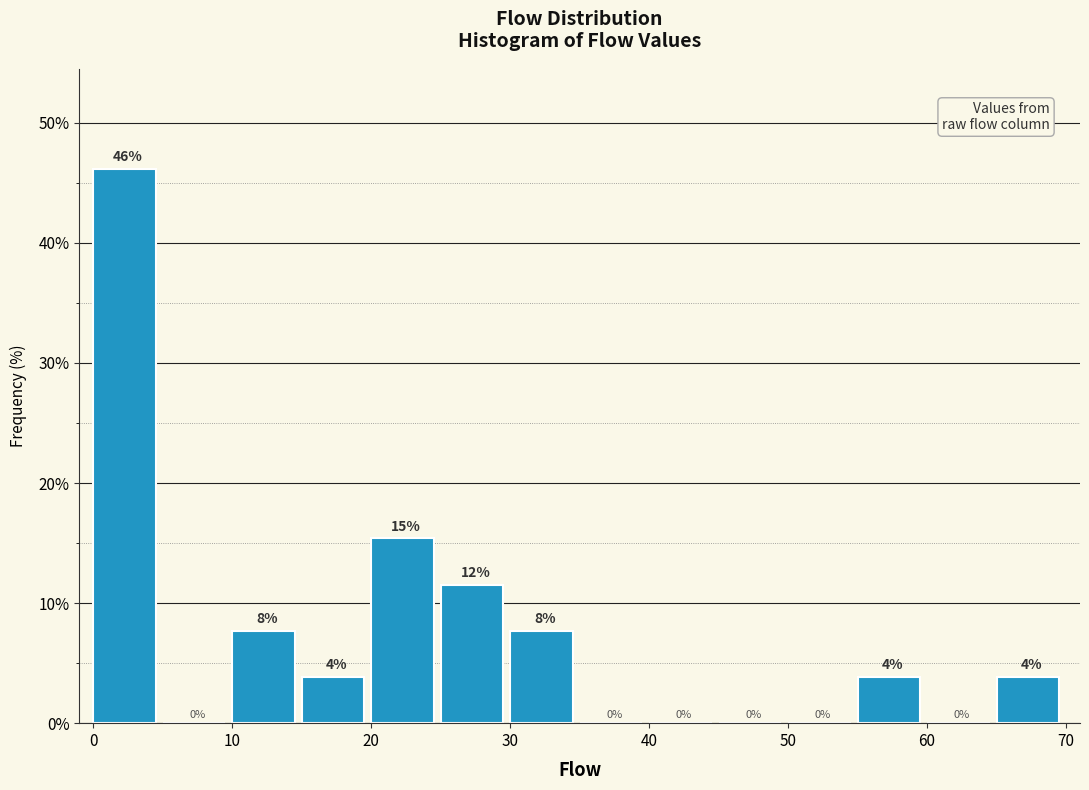

Over which range of the x-axis is the bar tallest?

0 to 5